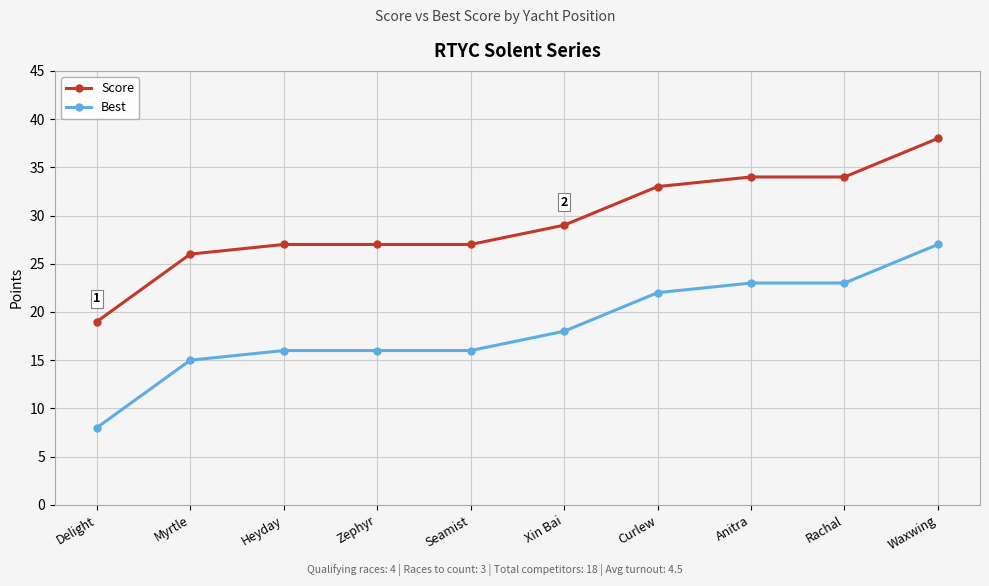

What is the minimum value shown in the chart?

8